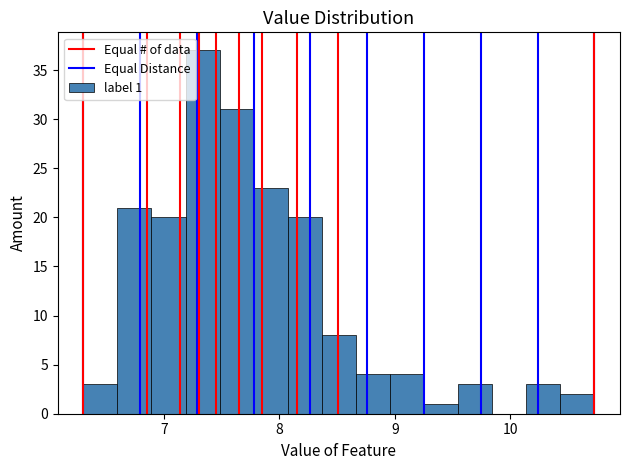

Around what value on the x-axis is the tallest bar? Give the approximate position of its centre, as read against the axis.

7.3